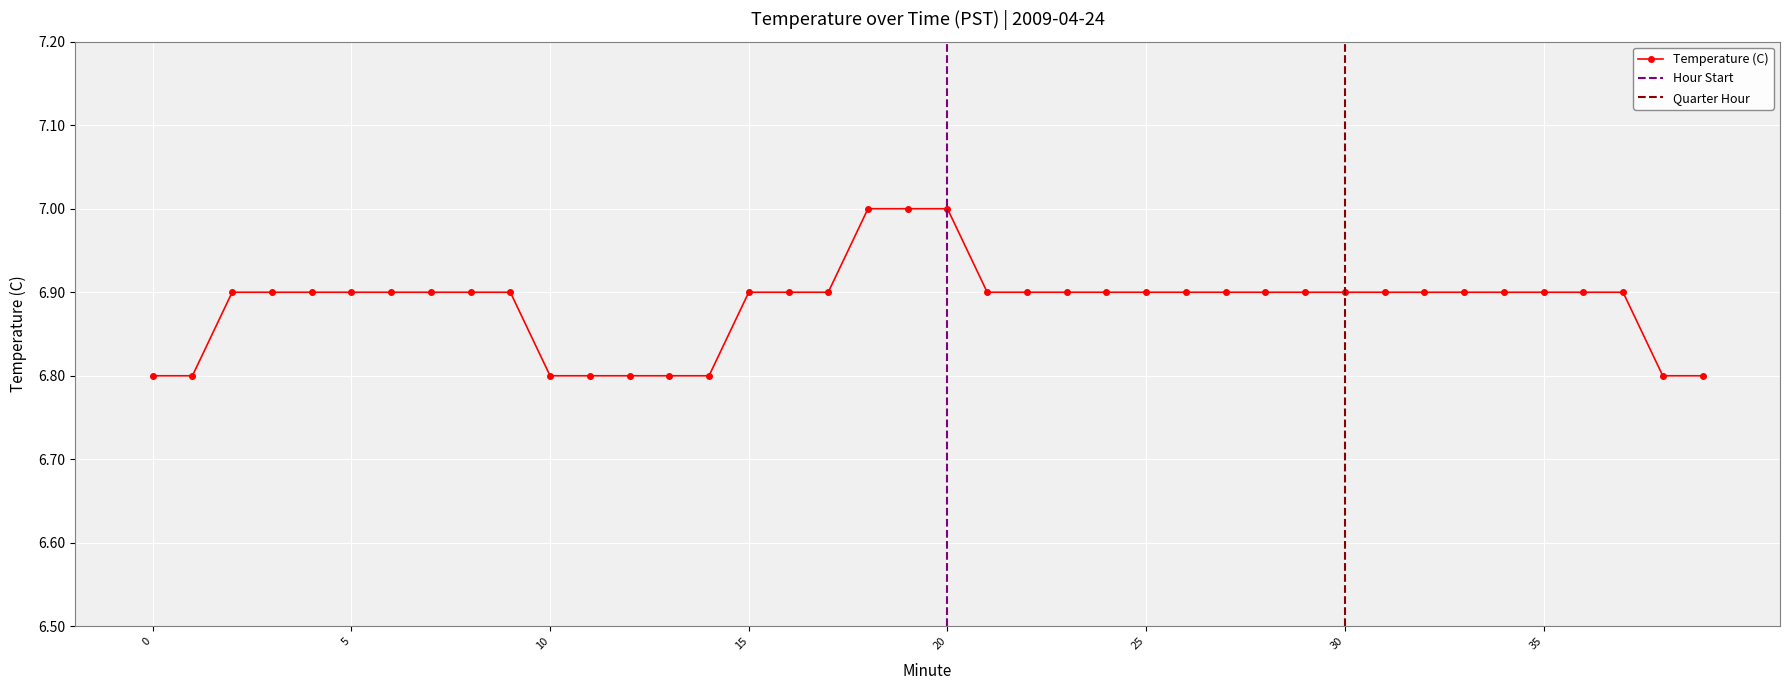

Reading right to left, extract all data points from this chart.

6.8	6.8	6.9	6.9	6.9	6.9	6.9	6.9	6.9	6.9	6.9	6.9	6.9	6.9	6.9	6.9	6.9	6.9	6.9	7.0	7.0	7.0	6.9	6.9	6.9	6.8	6.8	6.8	6.8	6.8	6.9	6.9	6.9	6.9	6.9	6.9	6.9	6.9	6.8	6.8